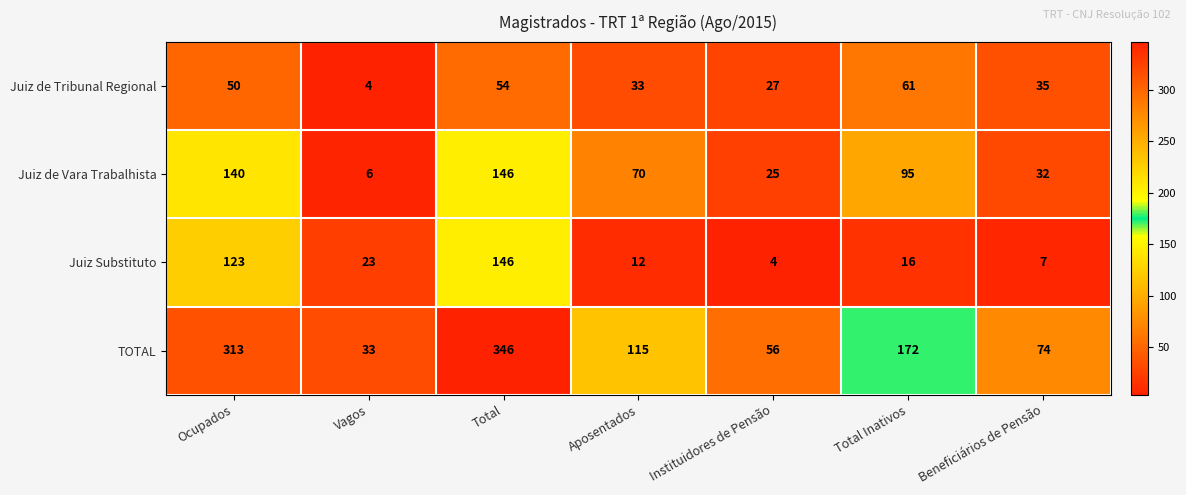

What is the sum of the Juiz de Vara Trabalhista values at Beneficiários de Pensão and Instituidores de Pensão?

57